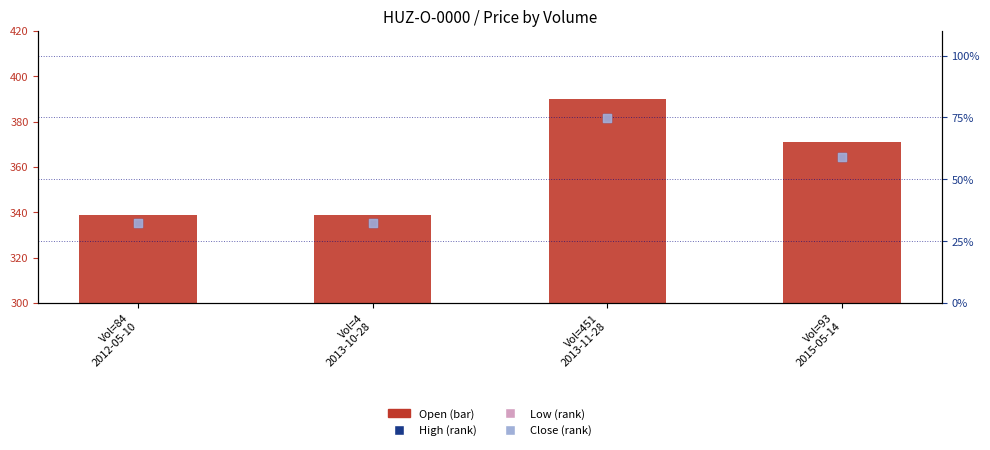

Which series reaches the maximum Y coordinate?

Open